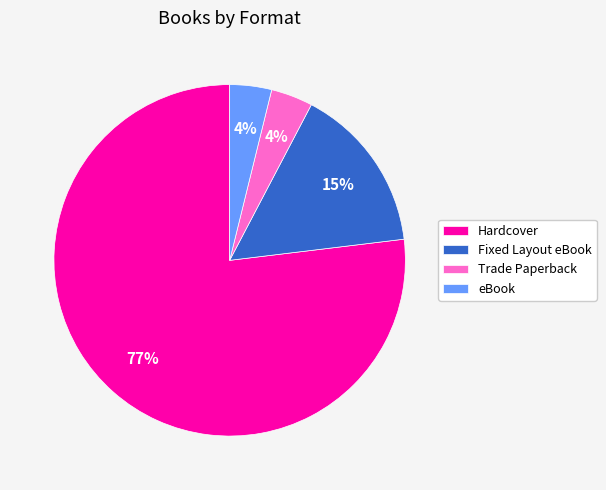

To the nearest percent, what is the combined percentage of Fixed Layout eBook and Trade Paperback?

19%